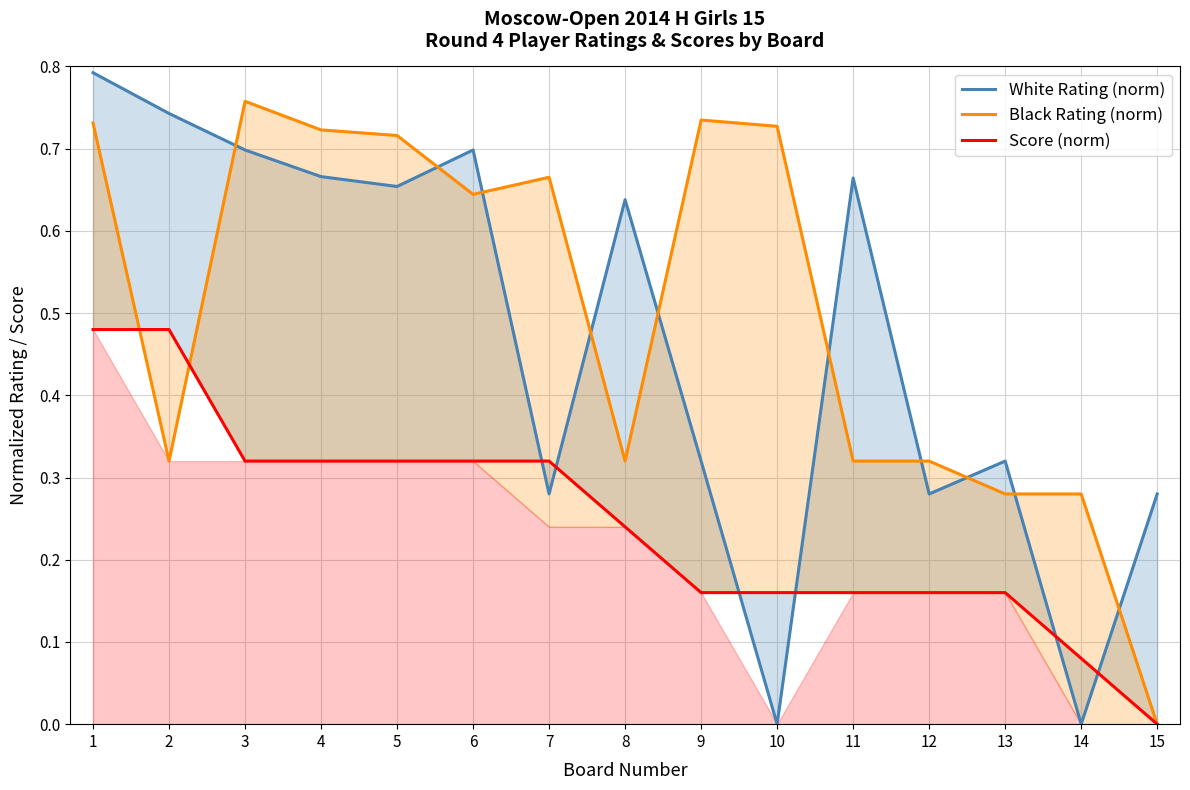

At which category is the sum across all series the highest?

1